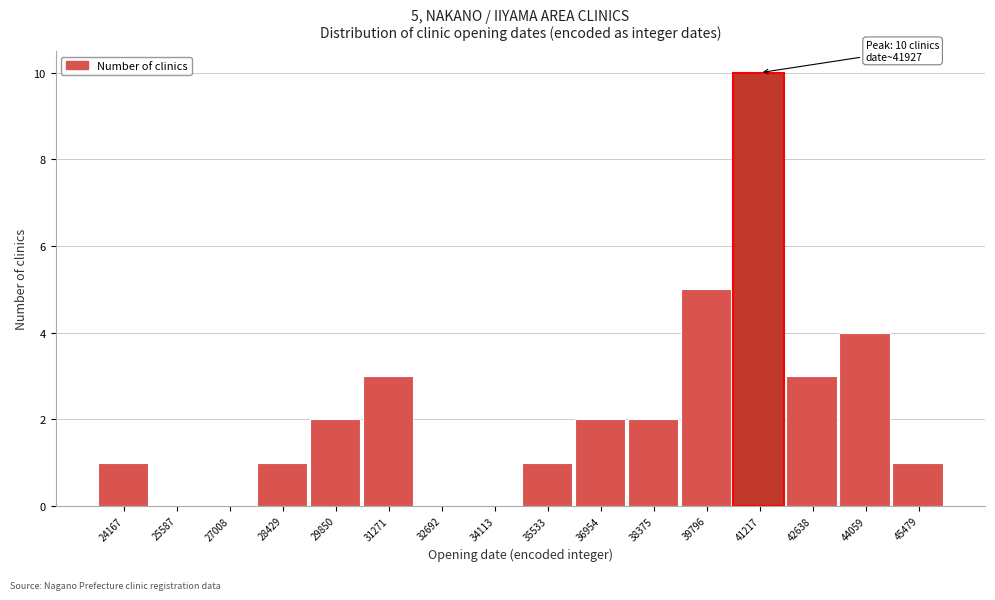

Reading left to right, what are all the values shown in this chart?

24167=1	25587=0	27008=0	28429=1	29850=2	31271=3	32692=0	34113=0	35533=1	36954=2	38375=2	39796=5	41217=10	42638=3	44059=4	45479=1